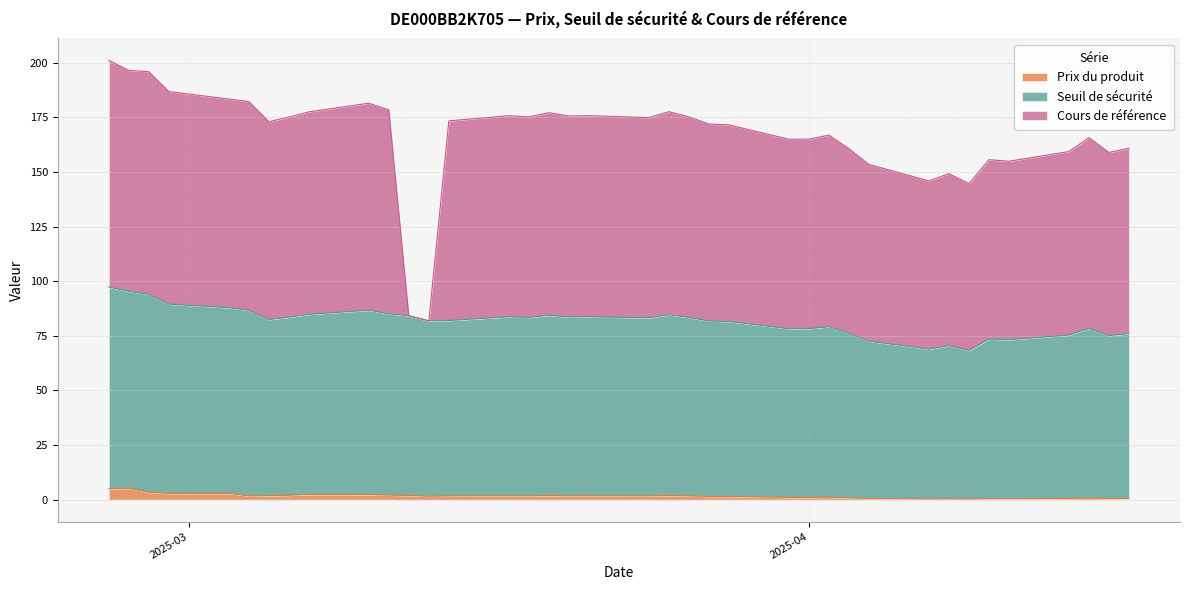

What is the difference between the Cours de référence values at 2025-03-13 and 2025-03-25?

93.0